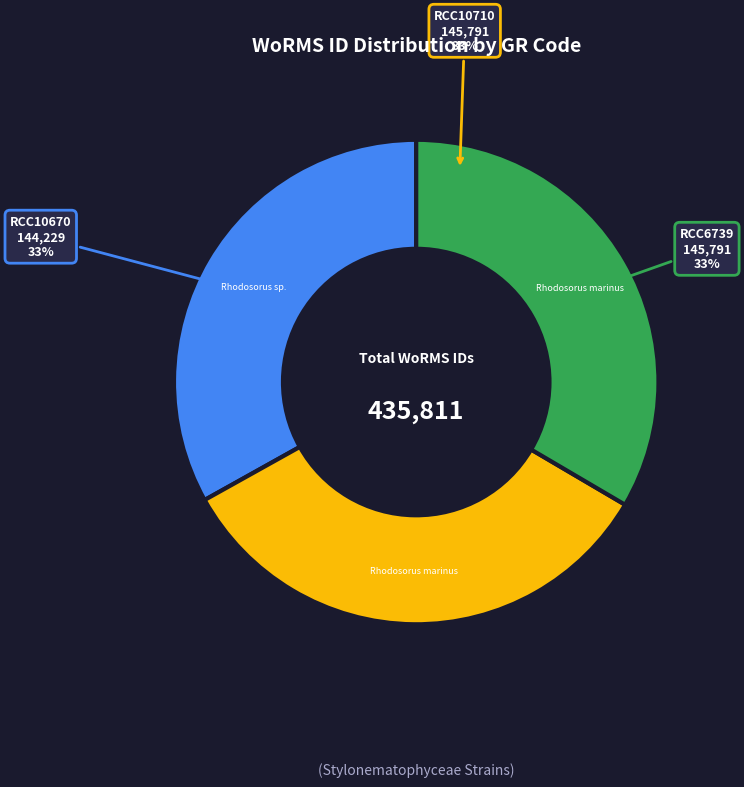

To the nearest percent, what is the combined percentage of RCC10710 and RCC6739?

67%